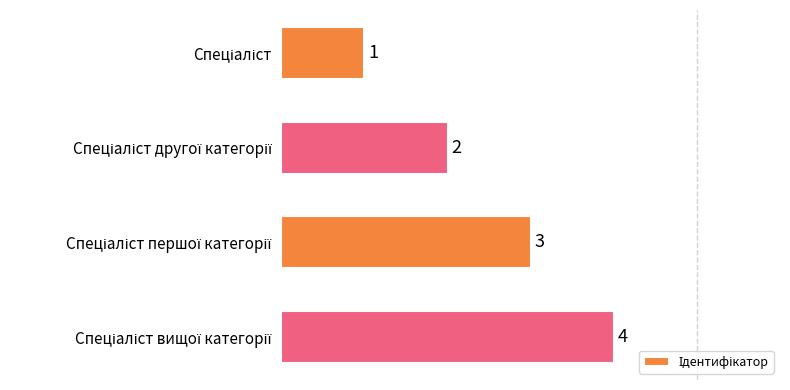

Count the values in the range 2 to 4.

3